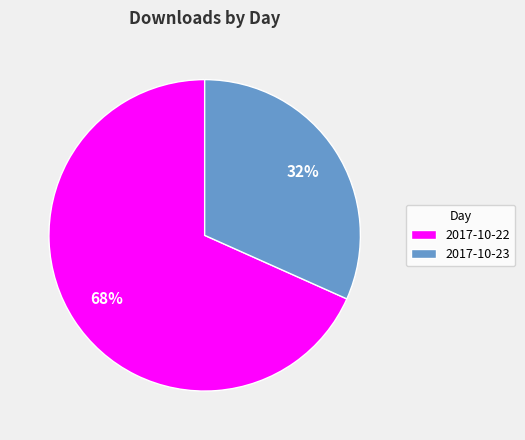

To the nearest percent, what is the average slice percentage?

50%